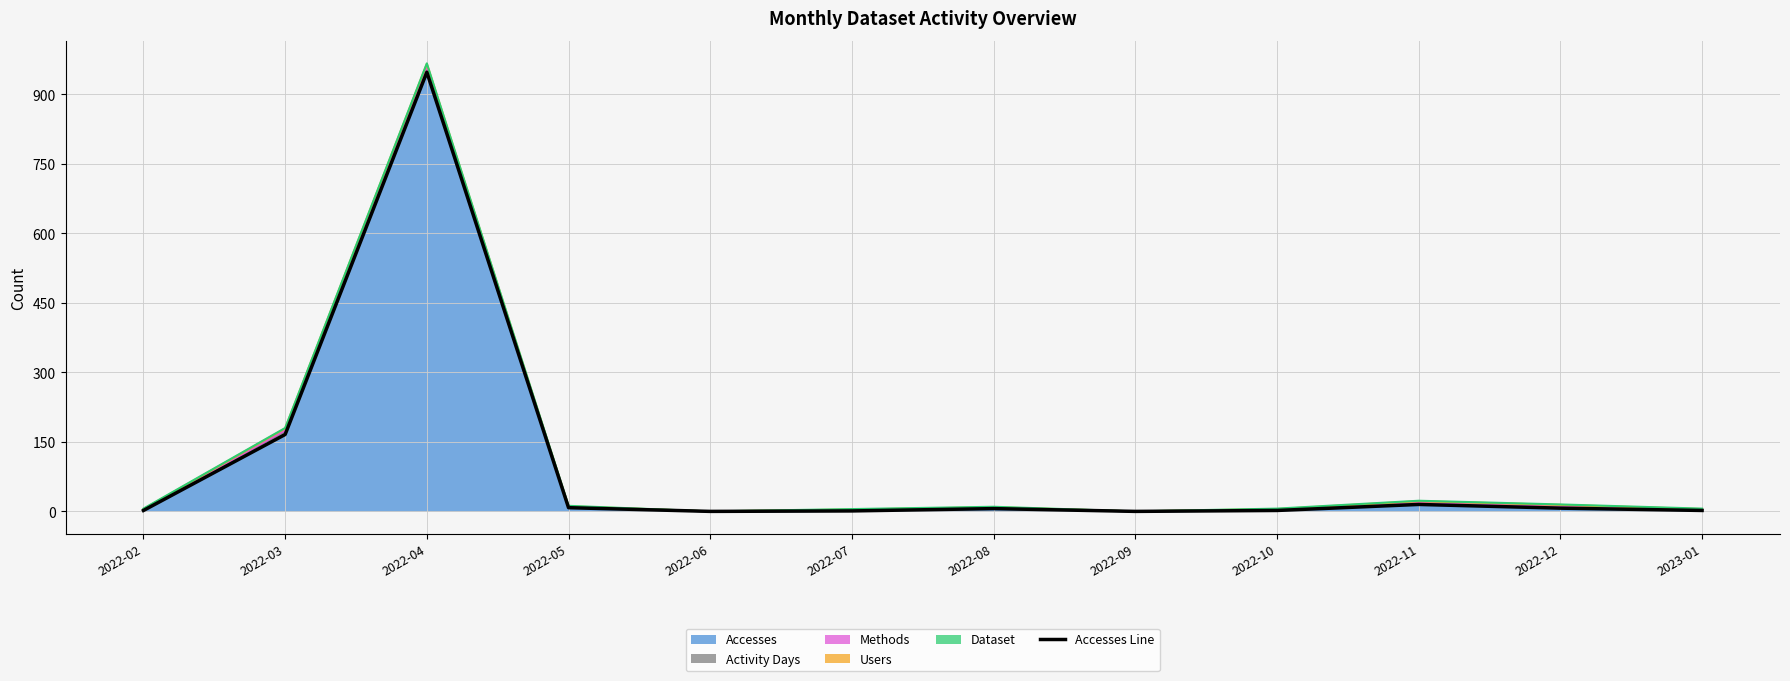

Where does the data first go above 6?

2022-03